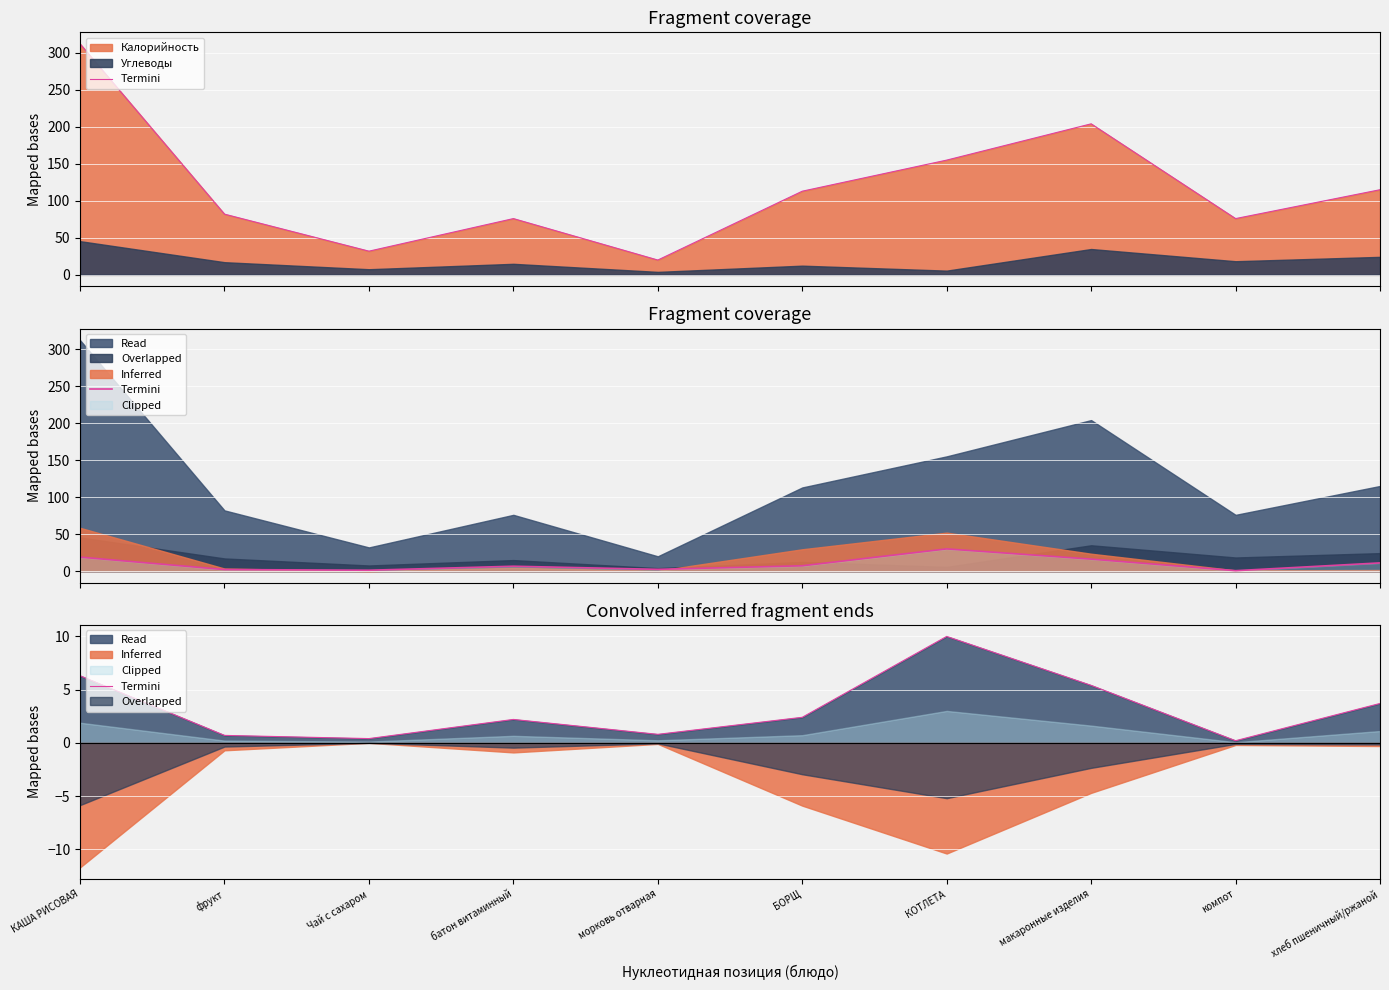

Between Чай с сахаром and макаронные изделия, which is larger?

макаронные изделия